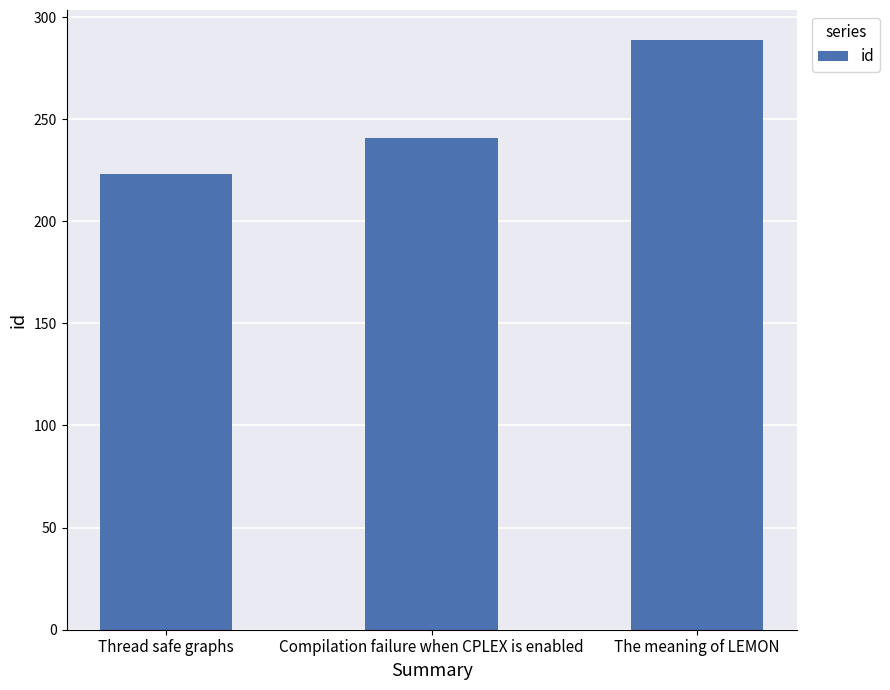

What value does the data have at Thread safe graphs?

223